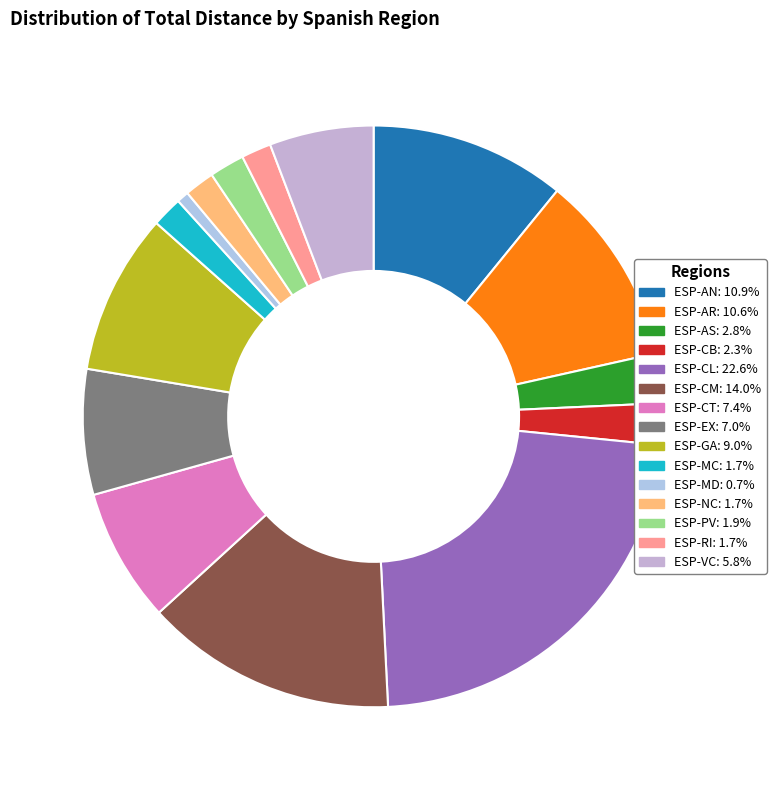

Rank the categories by value from lowest to highest.

ESP-MD, ESP-RI, ESP-NC, ESP-MC, ESP-PV, ESP-CB, ESP-AS, ESP-VC, ESP-EX, ESP-CT, ESP-GA, ESP-AR, ESP-AN, ESP-CM, ESP-CL